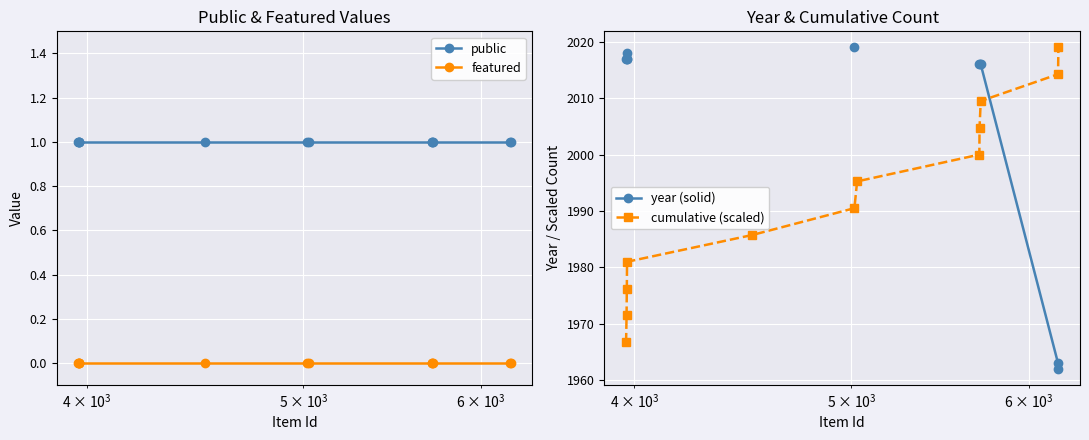

What is the lowest value of the cumulative (scaled) series?

1966.8